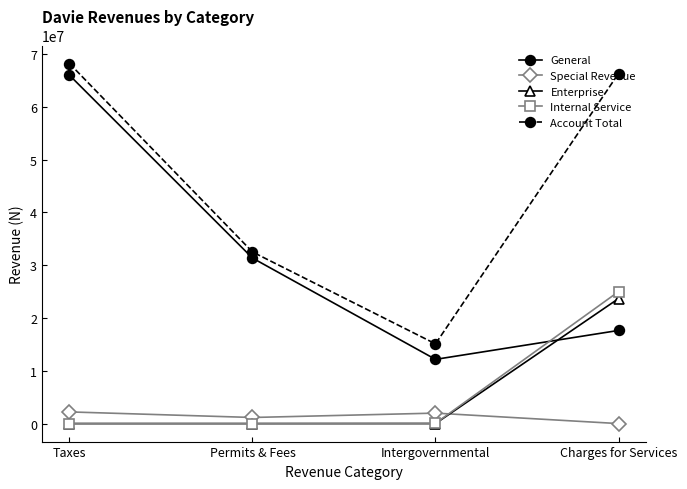

Where is General nearest to the value 39064644?

Permits & Fees